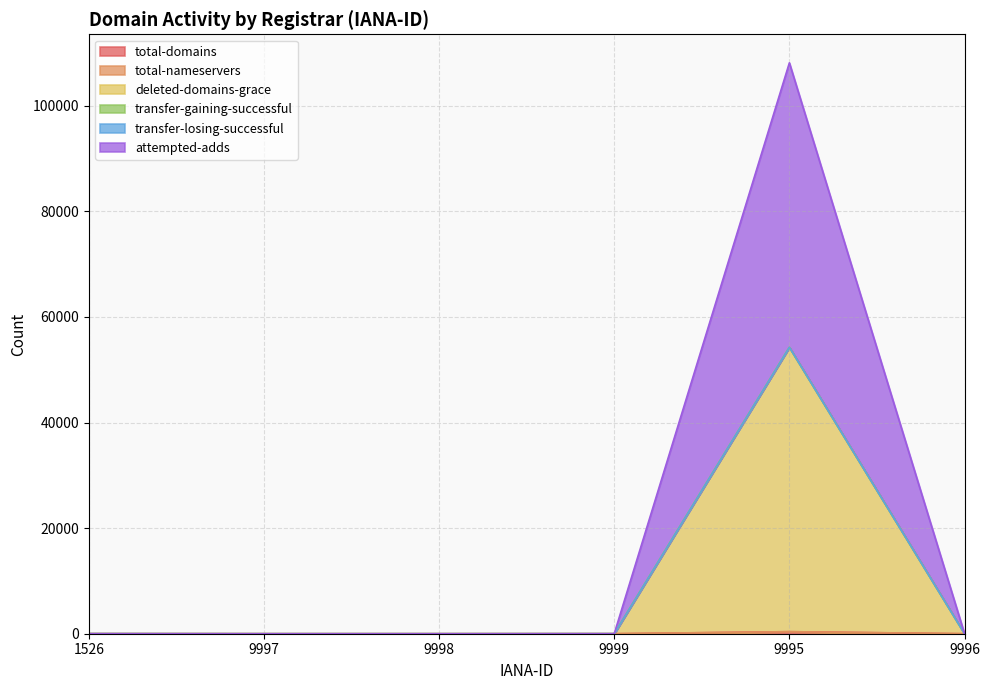

What position from the right is 9999?

3